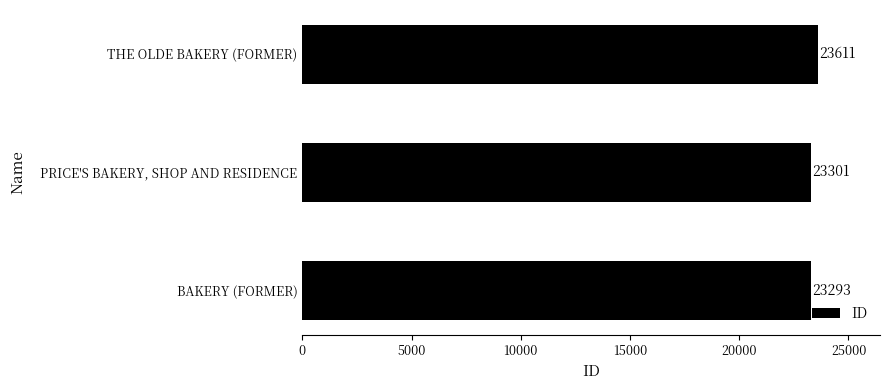

Reading bottom to top, list all the values displayed in this chart.

BAKERY (FORMER)=23293	PRICE'S BAKERY, SHOP AND RESIDENCE=23301	THE OLDE BAKERY (FORMER)=23611